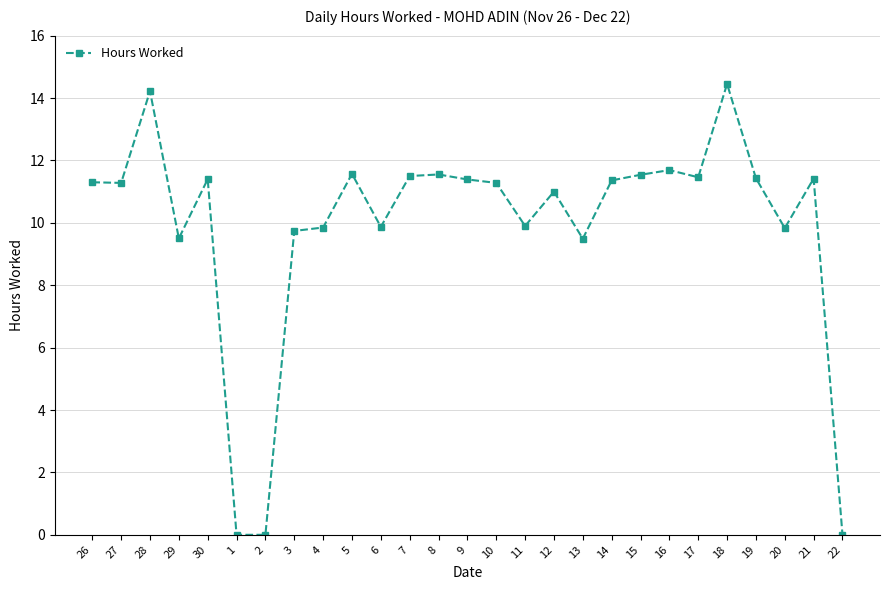

What is the ratio of the value at 21 to the value at 12?

1.0